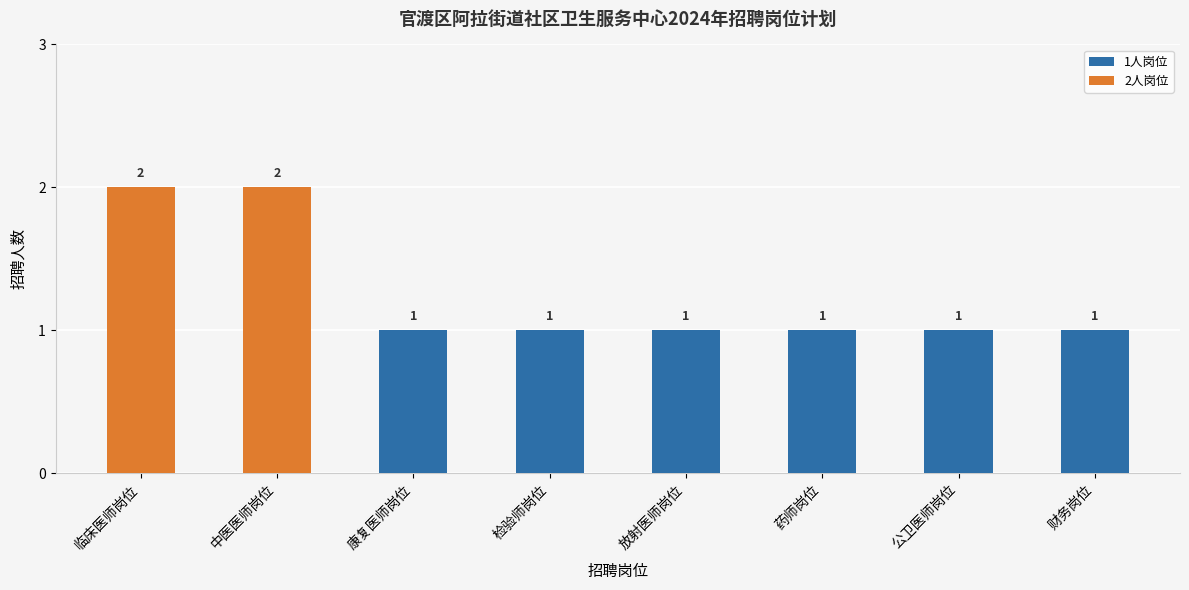

What is the label of the 2nd bar from the left?

中医医师岗位